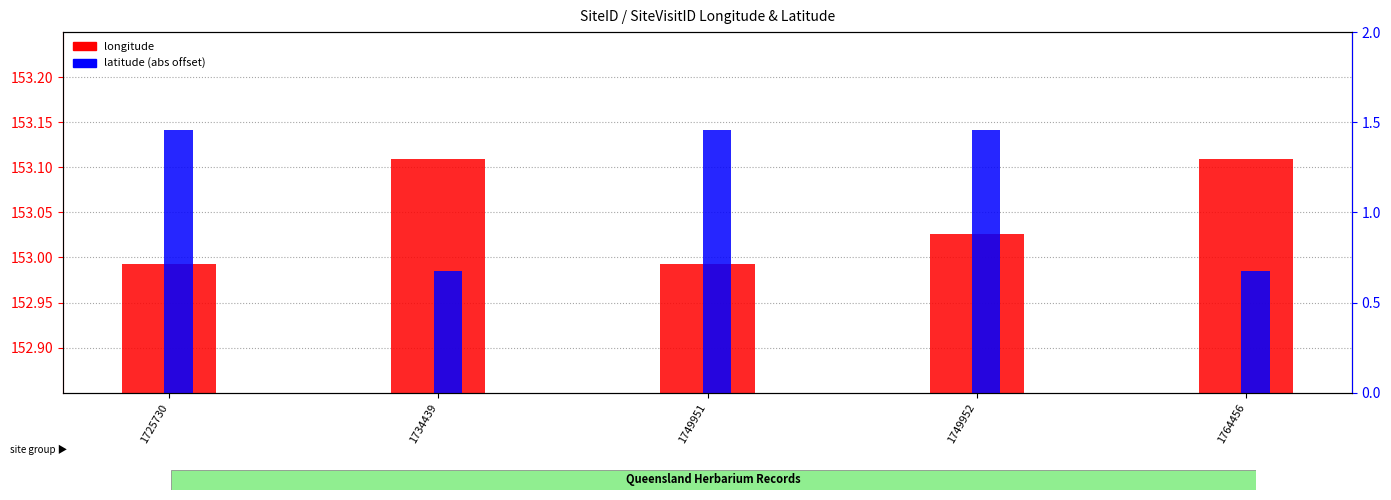

Rank the categories by longitude value from highest to lowest.

1734439, 1764456, 1749952, 1725730, 1749951